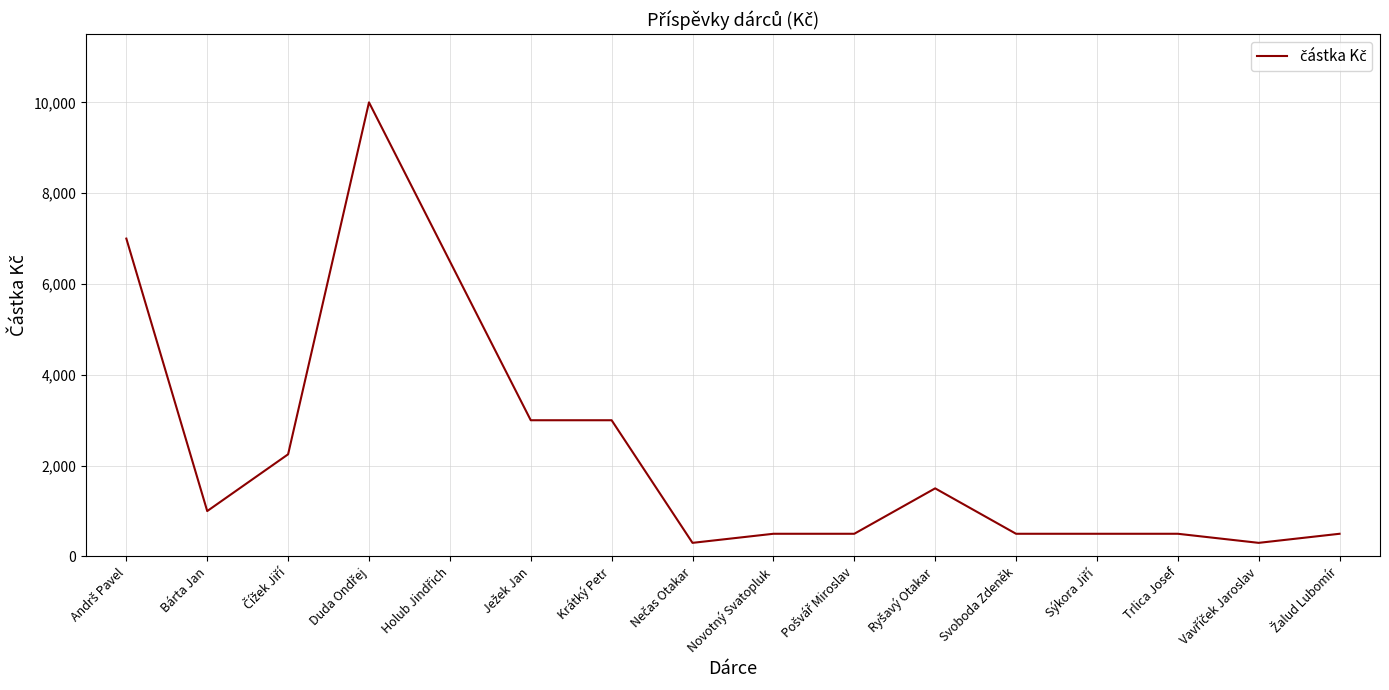

What value does the data have at Bárta Jan?

1000